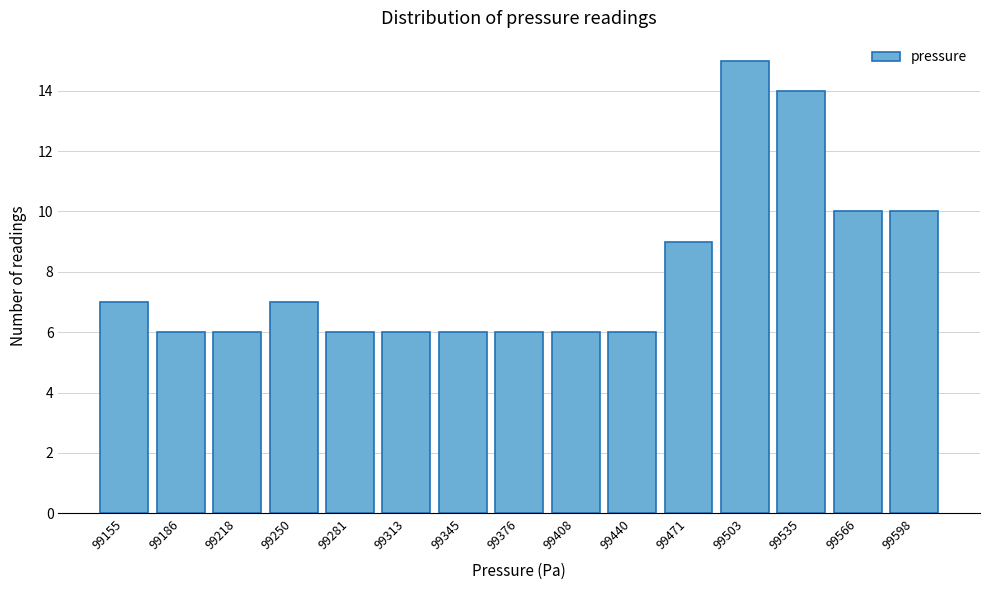

Reading left to right, transcribe all the data shown in this chart.

99155=7	99186=6	99218=6	99250=7	99281=6	99313=6	99345=6	99376=6	99408=6	99440=6	99471=9	99503=15	99535=14	99566=10	99598=10